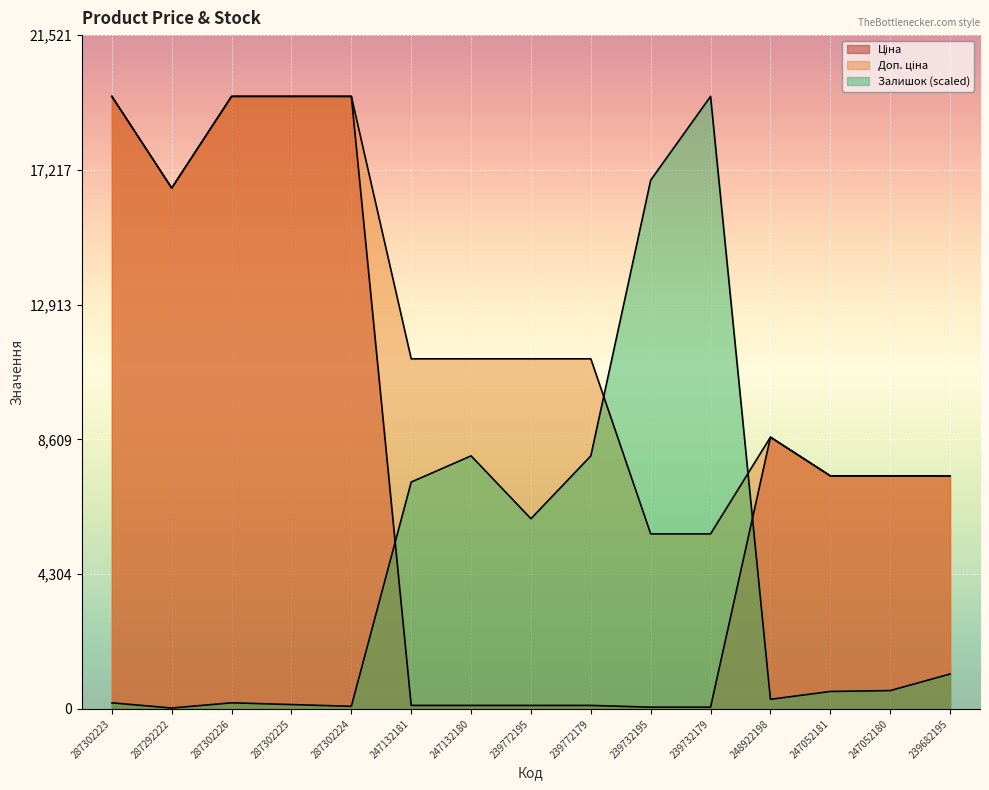

What is the total value across all series at 287302223?

39324.9